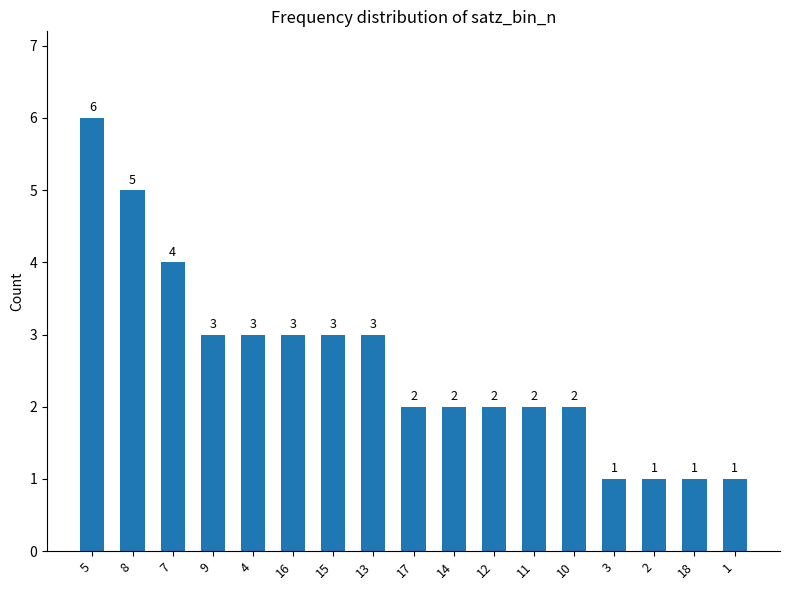

Which has a higher value, 3 or 8?

8